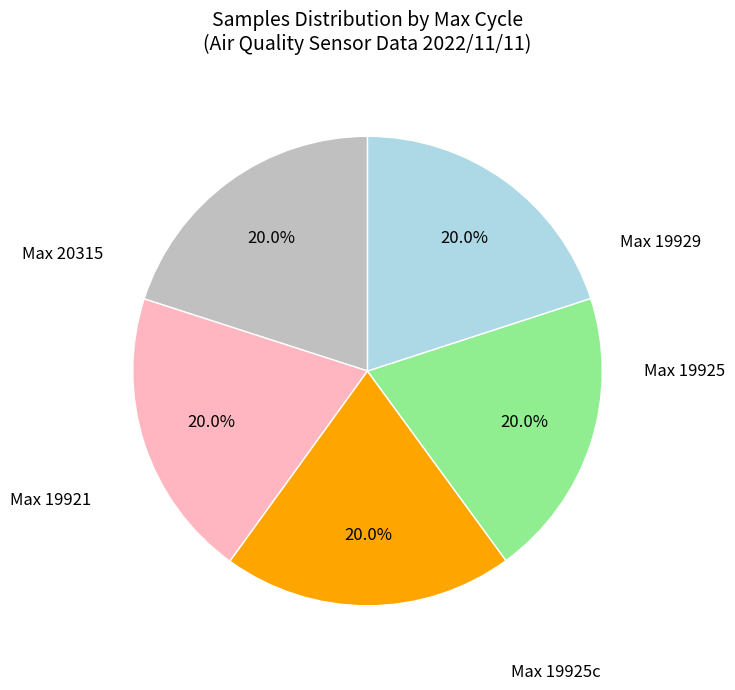

Is there any slice that represents more than half of the pie?

No